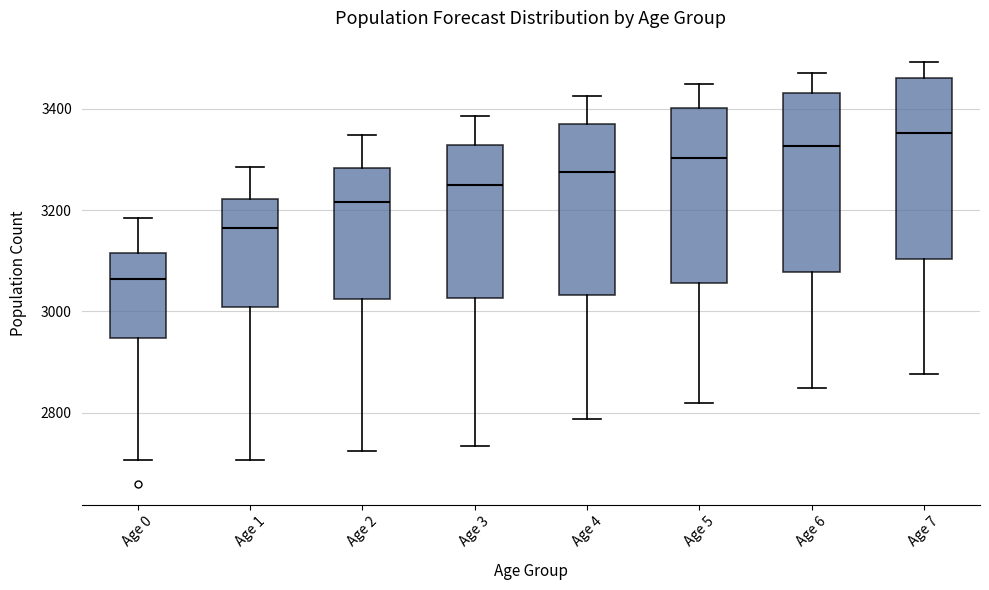

Reading left to right, transcribe this box plot: for each box, give where its median line is, the range the box spans, and where its two whiskers end, as read against the y-axis. The values are not printed on the chart, so give them approximately, as read against the axis.

Age 0: median 3060, box 2940 to 3120, whiskers 2700 to 3180
Age 1: median 3160, box 3000 to 3220, whiskers 2700 to 3280
Age 2: median 3220, box 3020 to 3280, whiskers 2720 to 3340
Age 3: median 3260, box 3020 to 3320, whiskers 2740 to 3380
Age 4: median 3280, box 3040 to 3360, whiskers 2780 to 3420
Age 5: median 3300, box 3060 to 3400, whiskers 2820 to 3460
Age 6: median 3320, box 3080 to 3440, whiskers 2840 to 3480
Age 7: median 3360, box 3100 to 3460, whiskers 2880 to 3500